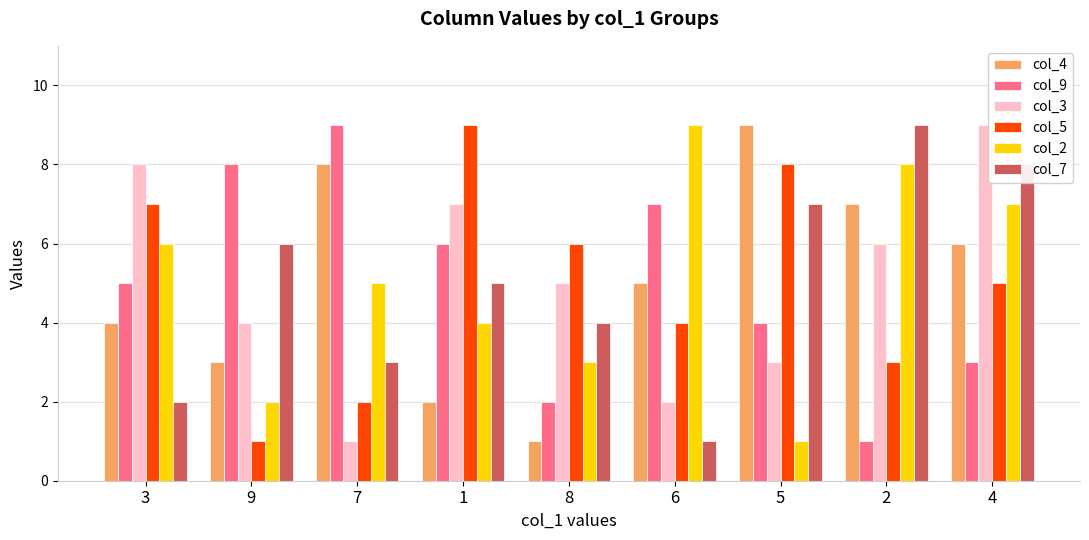

What is the total value across all series at 4?

38